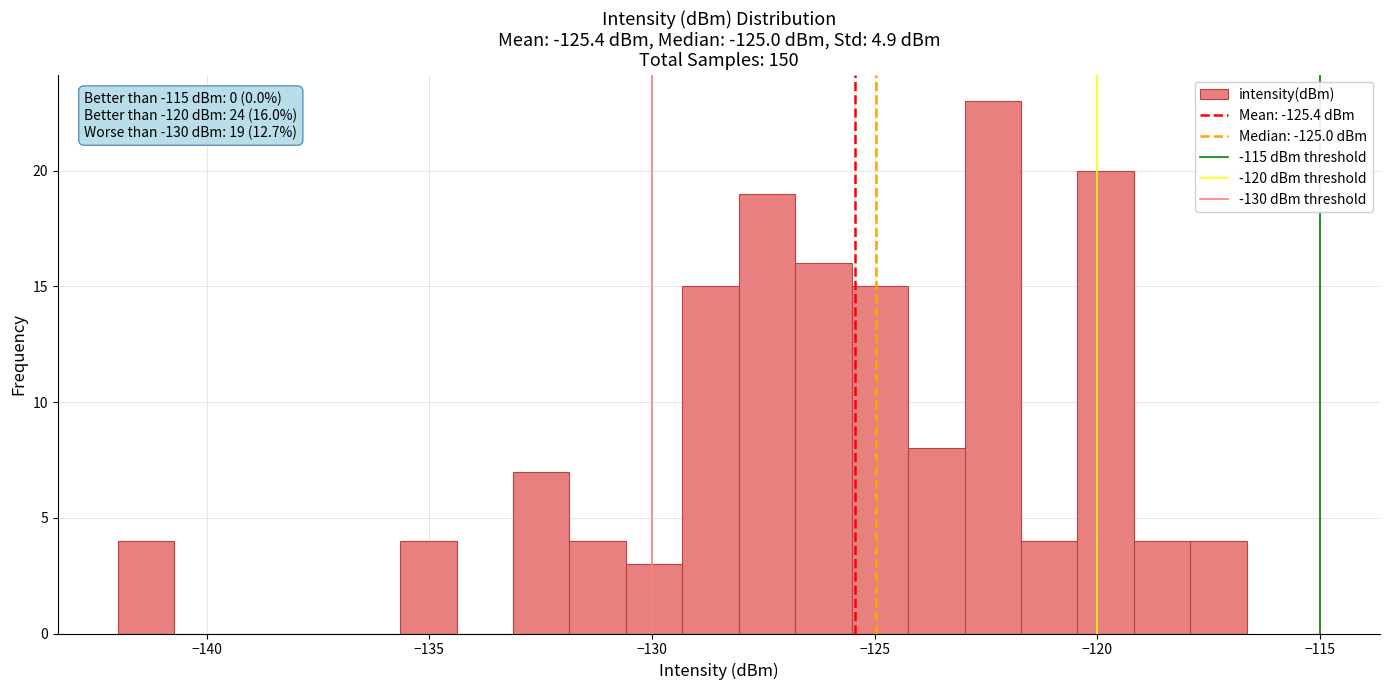

Read against the x-axis, roughly where is the centre of the tallest bar?

-122.5